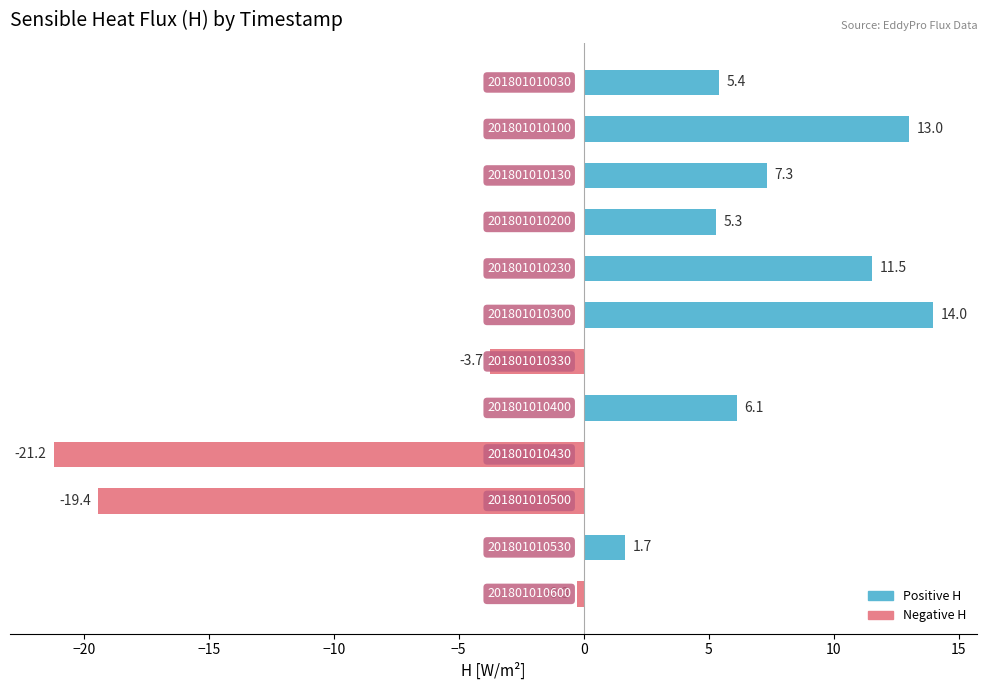

How many bars are there in total?

12